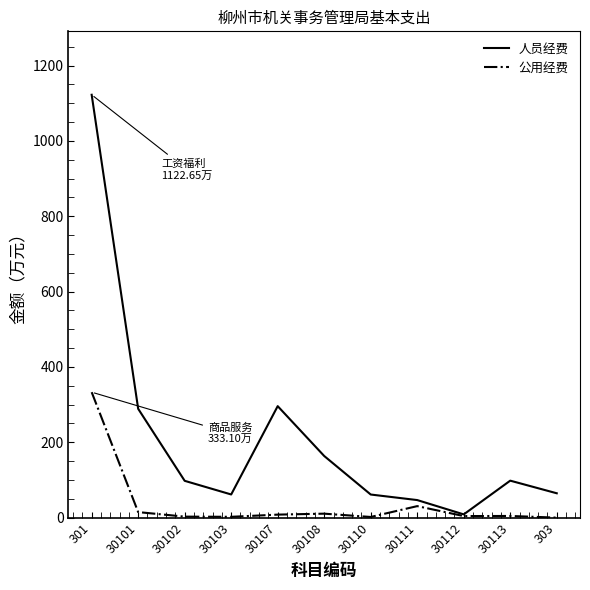

What is the average value of the 公用经费 series?

37.5